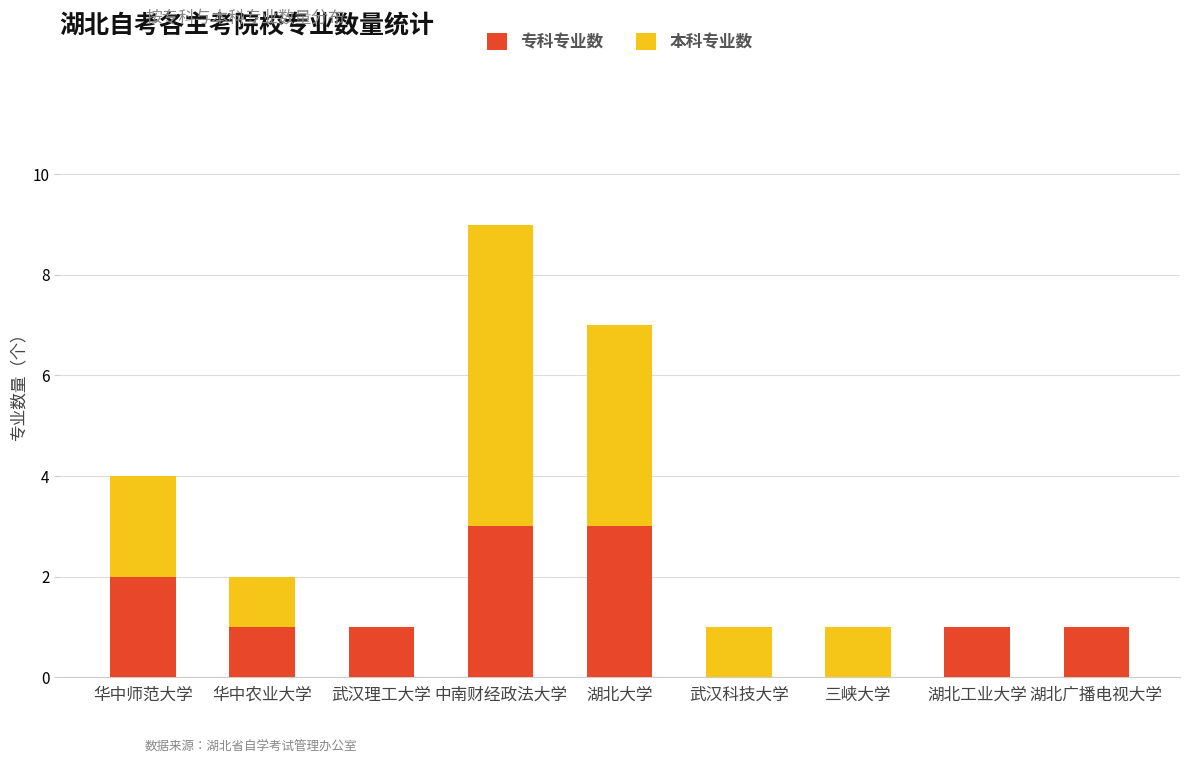

At which category is the sum across all series the highest?

中南财经政法大学